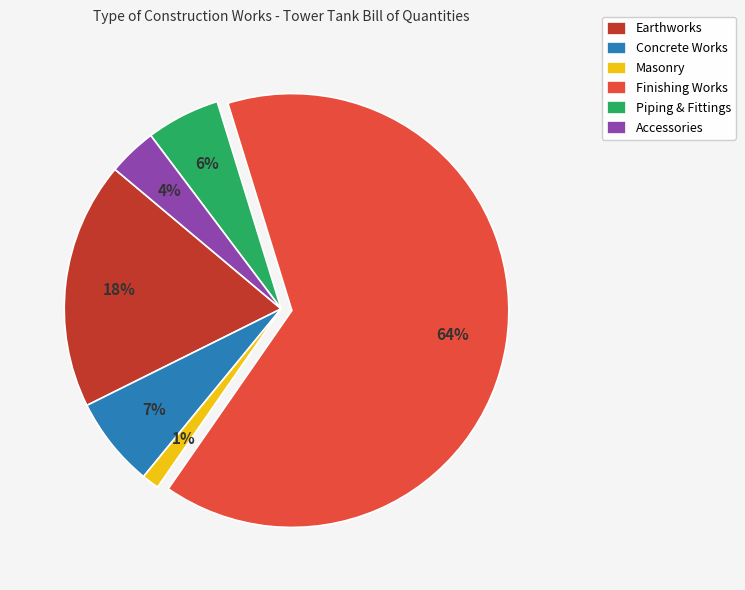

How many segments does this pie chart have?

6